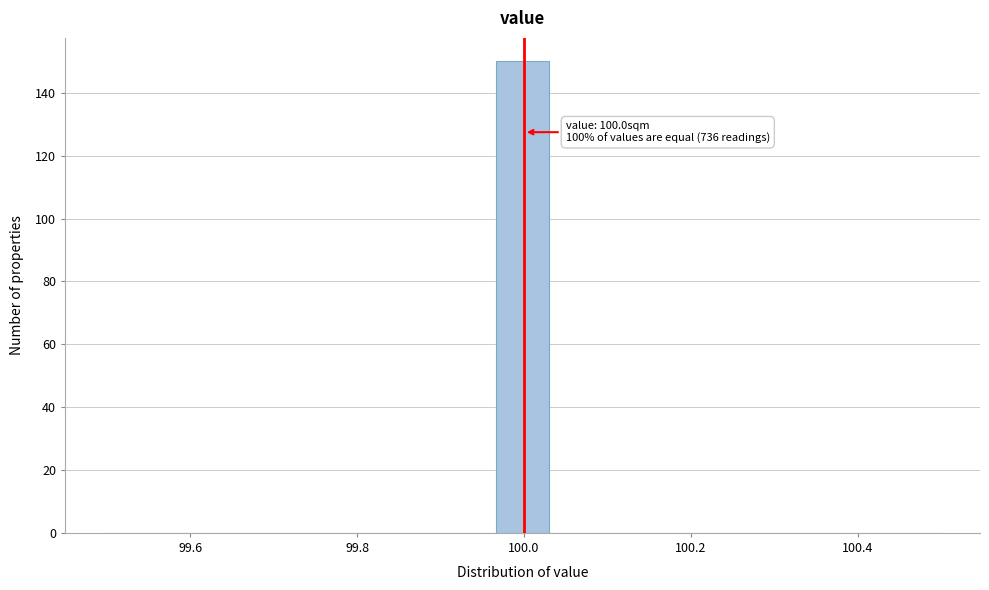

Read against the x-axis, roughly where is the centre of the tallest bar?

100.00